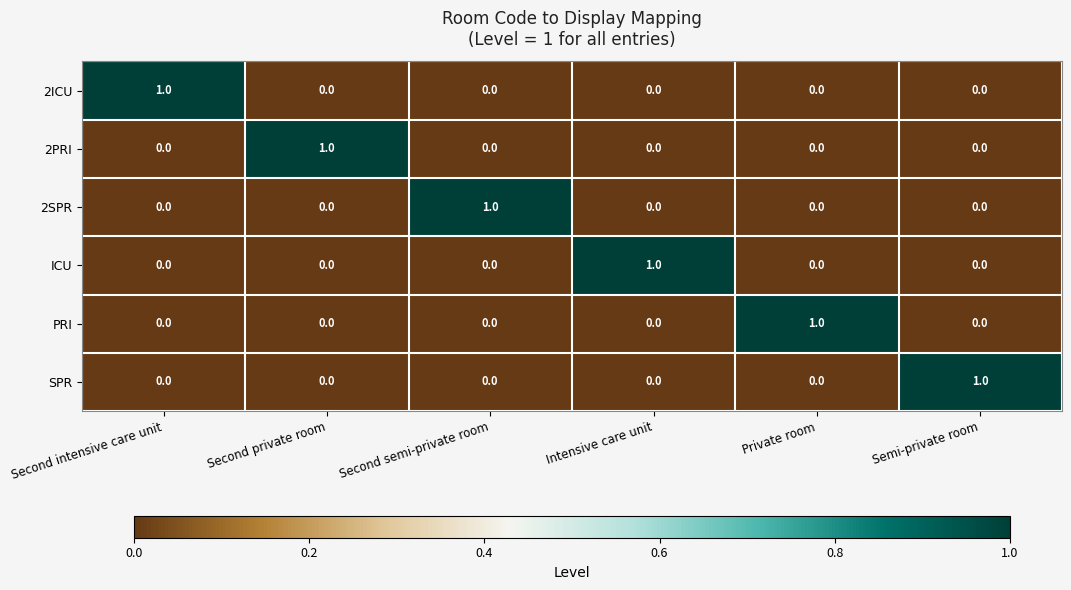

Count the 2SPR values in the range 0 to 1.

6